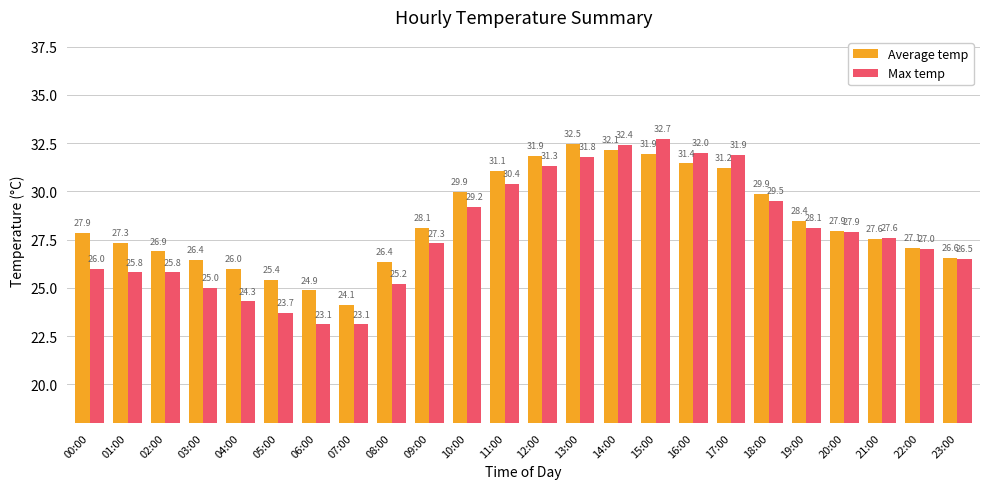

The Average temp series shows 32.5 at 13:00. True or false?

True